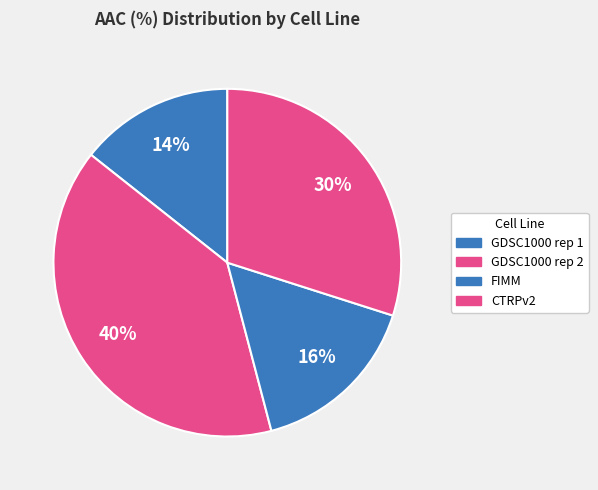

Count the number of slices in the pie.

4